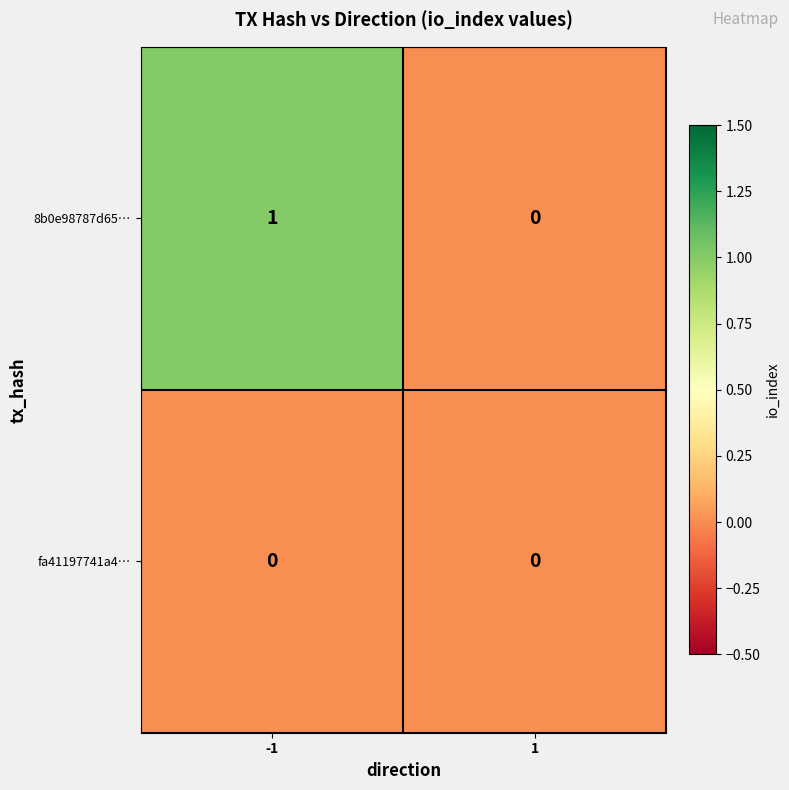

List the series in order of their overall mean, lowest first.

fa41197741a4…, 8b0e98787d65…